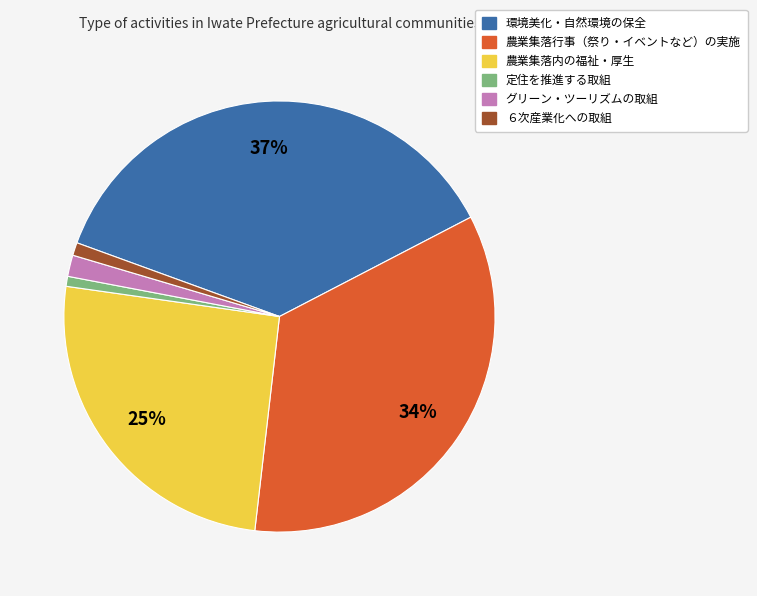

To the nearest percent, what is the combined percentage of 農業集落行事（祭り・イベントなど）の実施 and グリーン・ツーリズムの取組?

36%